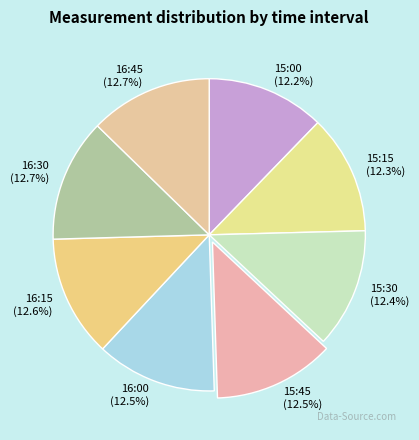

Is it true that 16:30 is 3% of the pie?

False